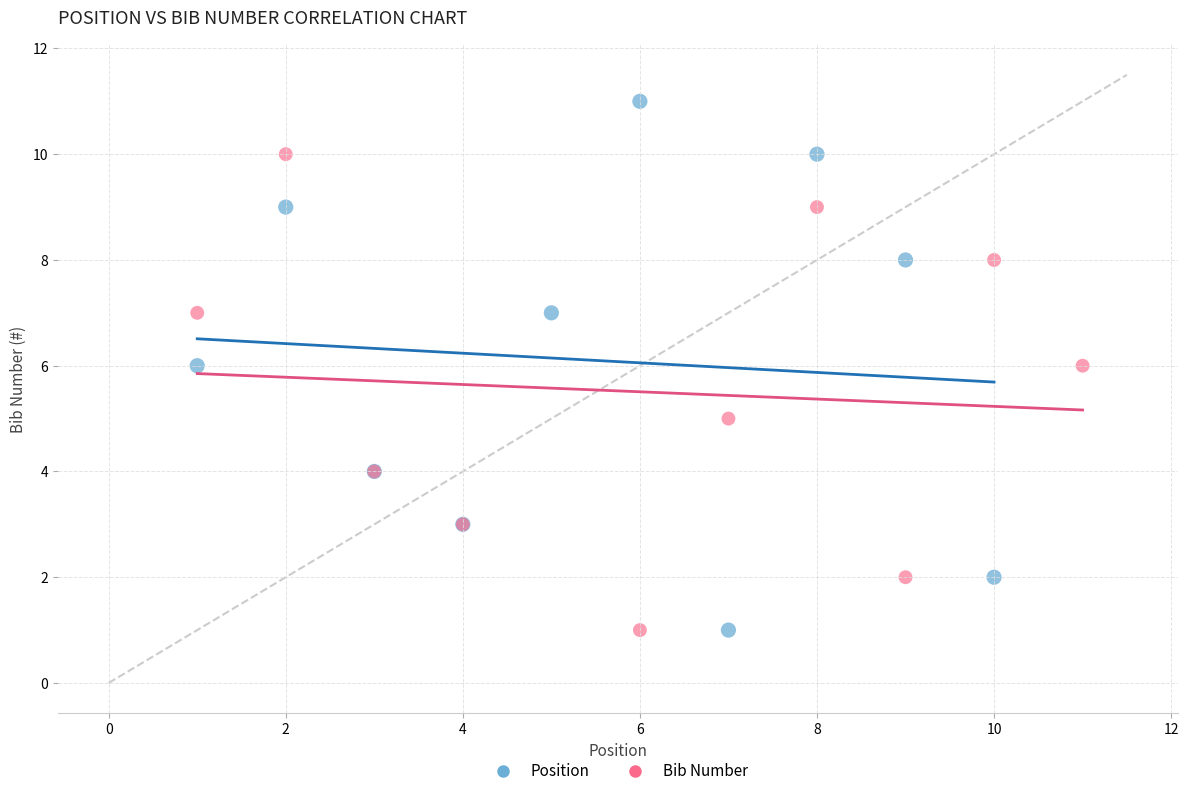

Which series contains the highest Y value?

Position